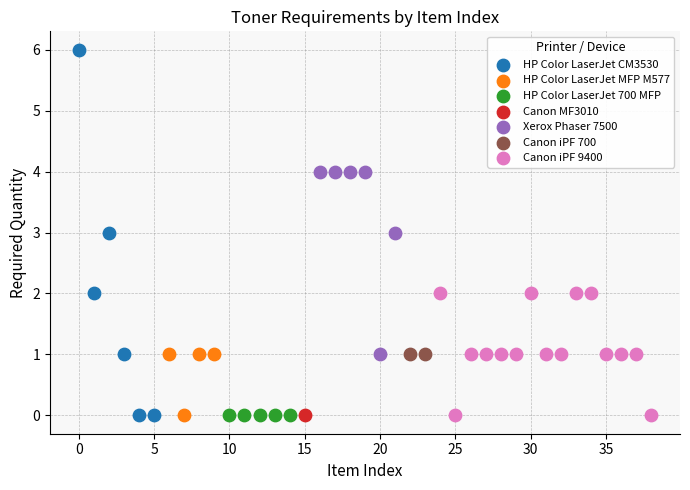

What are all the series names shown in the legend?

HP Color LaserJet CM3530, HP Color LaserJet MFP M577, HP Color LaserJet 700 MFP, Canon MF3010, Xerox Phaser 7500, Canon iPF 700, Canon iPF 9400